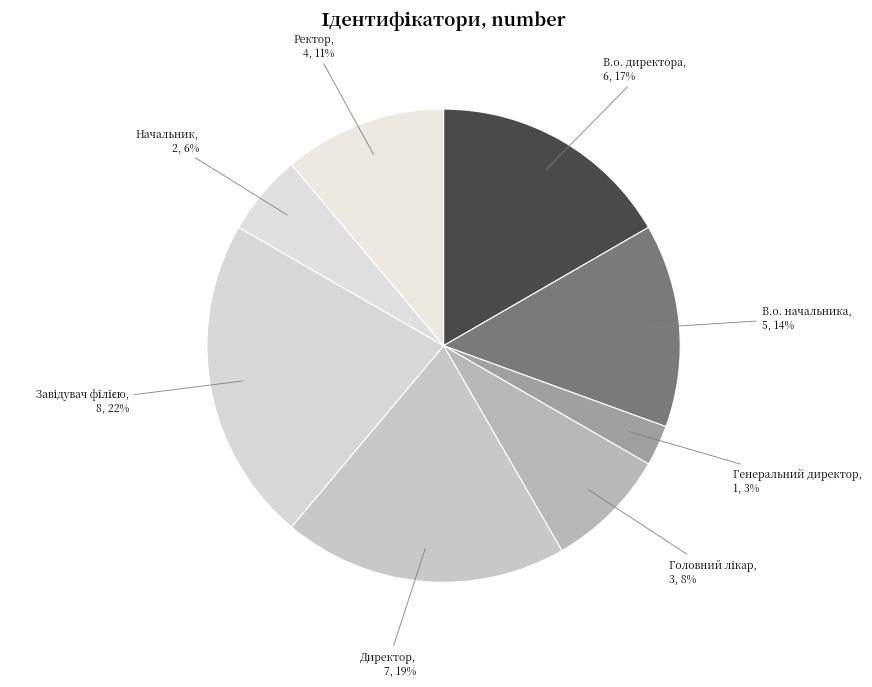

Is there a majority slice in this chart?

No